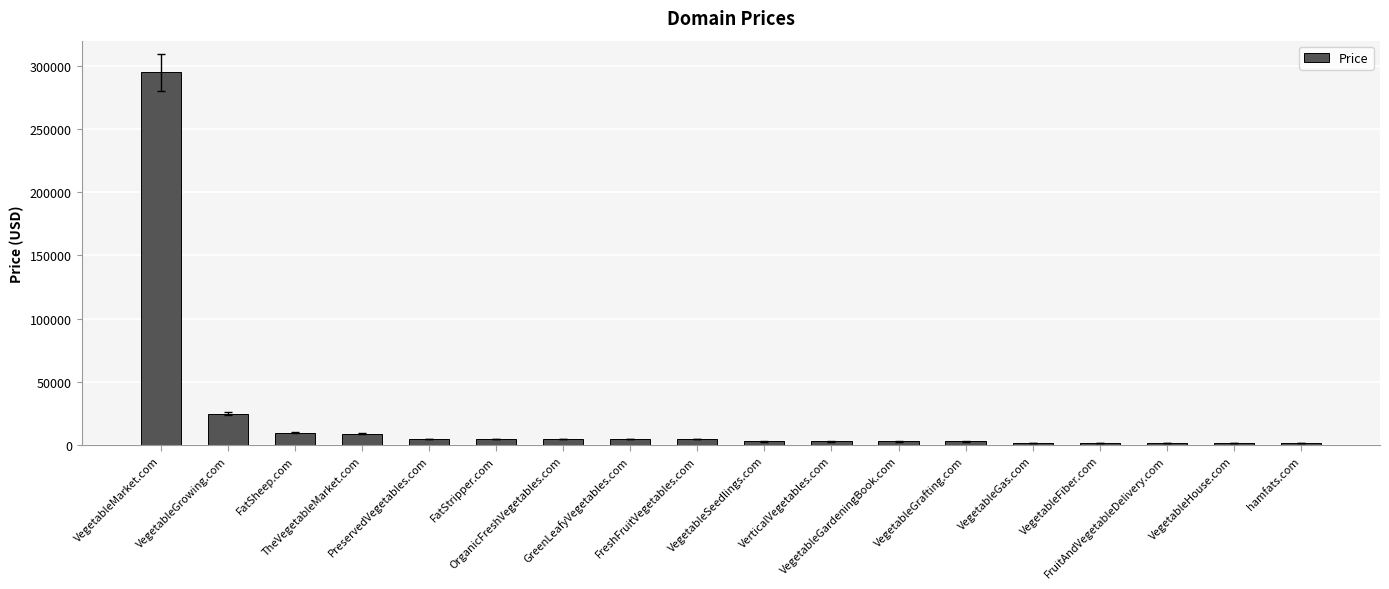

What is the sum of all values?

383984